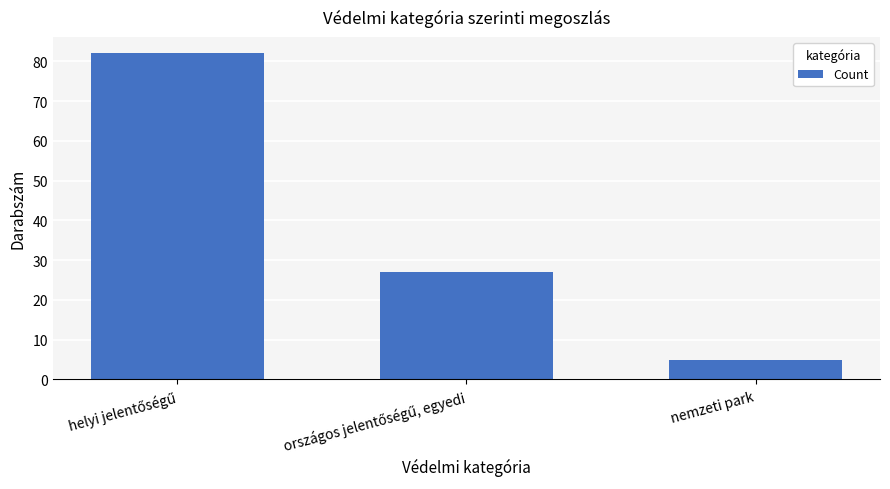

What is the average value?

38